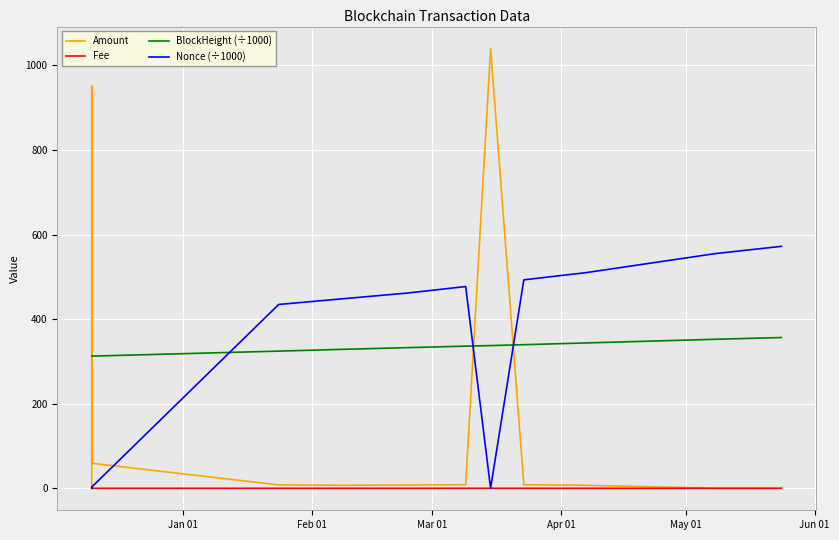

Rank the series by their maximum value, from lowest to highest.

Fee, BlockHeight (÷1000), Nonce (÷1000), Amount